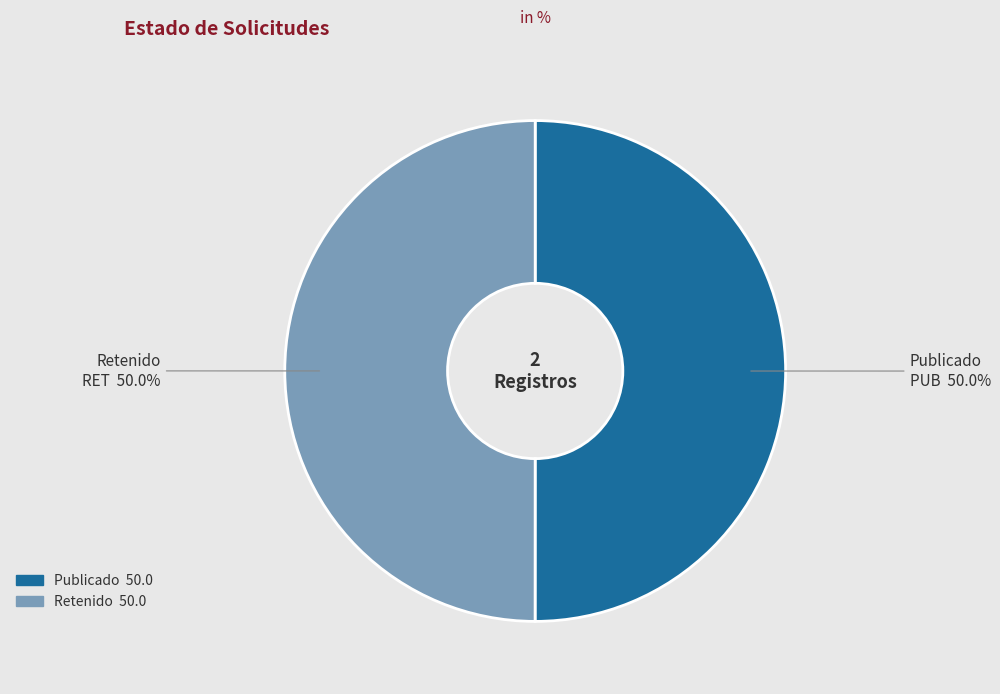

How much of the chart is everything except RET?

50.0%